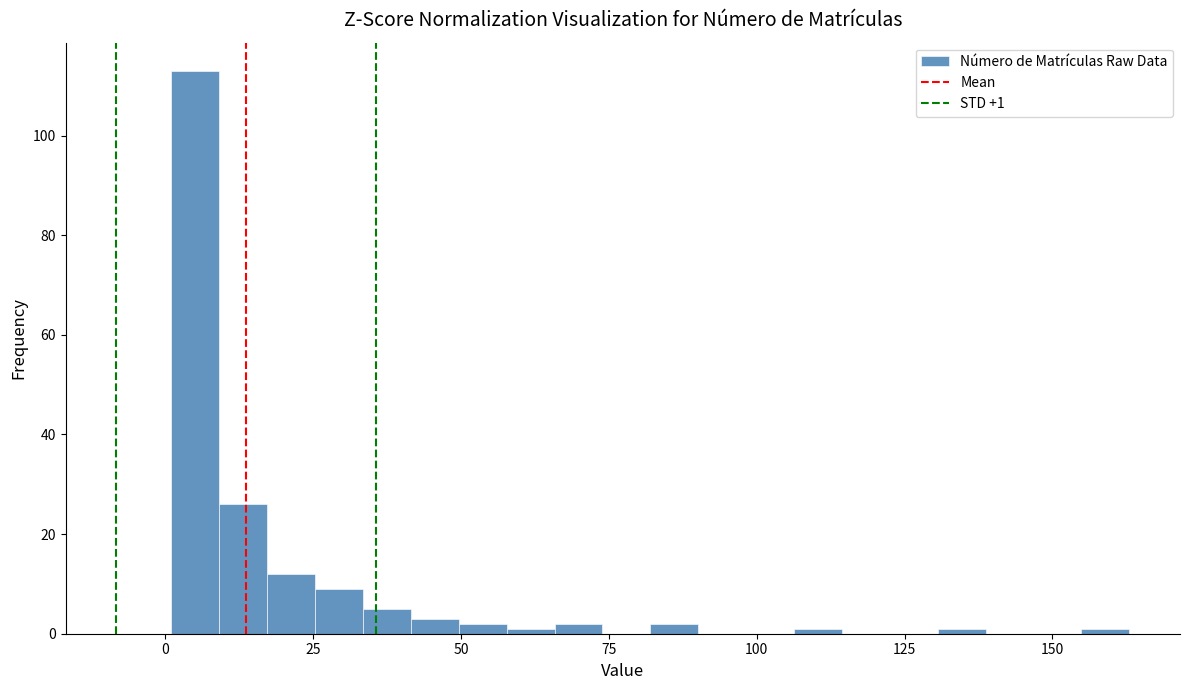

Around what value on the x-axis is the tallest bar? Give the approximate position of its centre, as read against the axis.

5